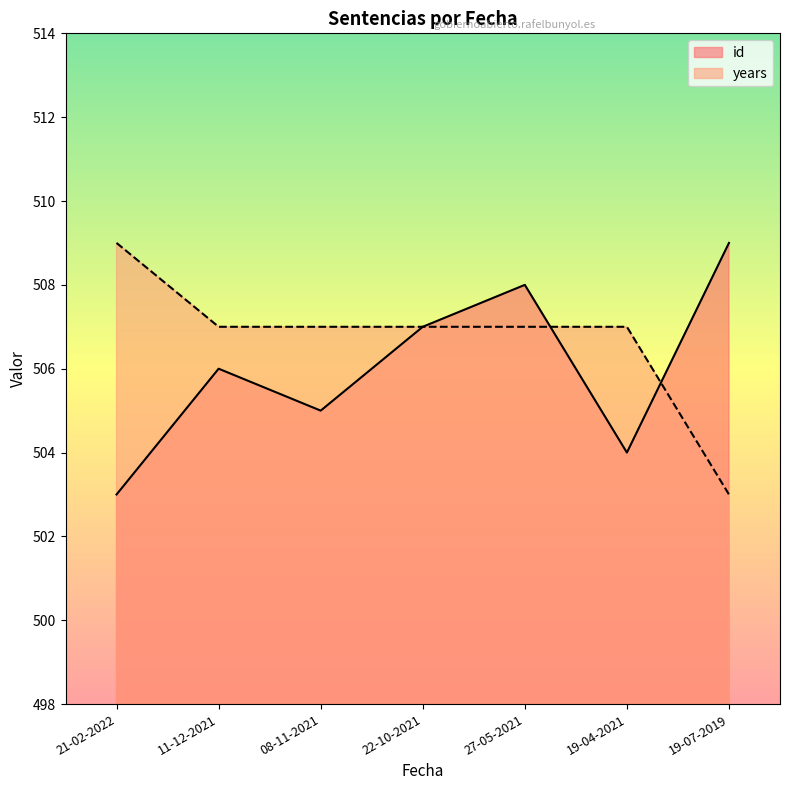

Between which two adjacent categories do id and years first intersect?

08-11-2021 and 22-10-2021